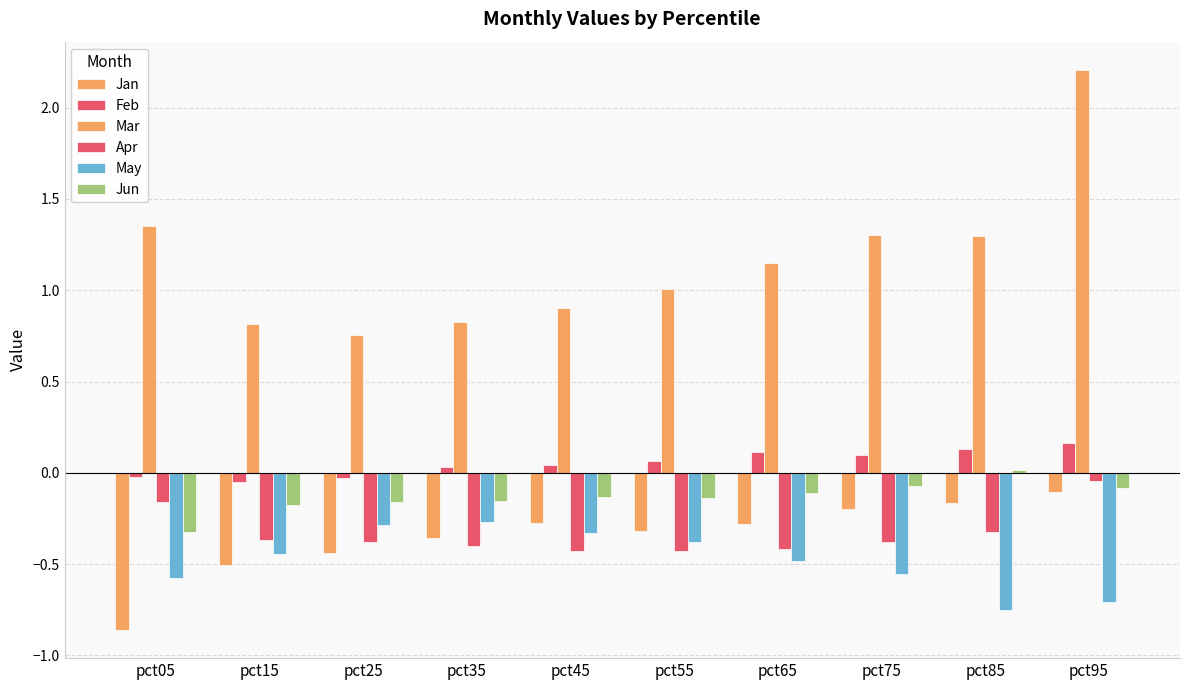

Does the chart contain stacked bars?

No